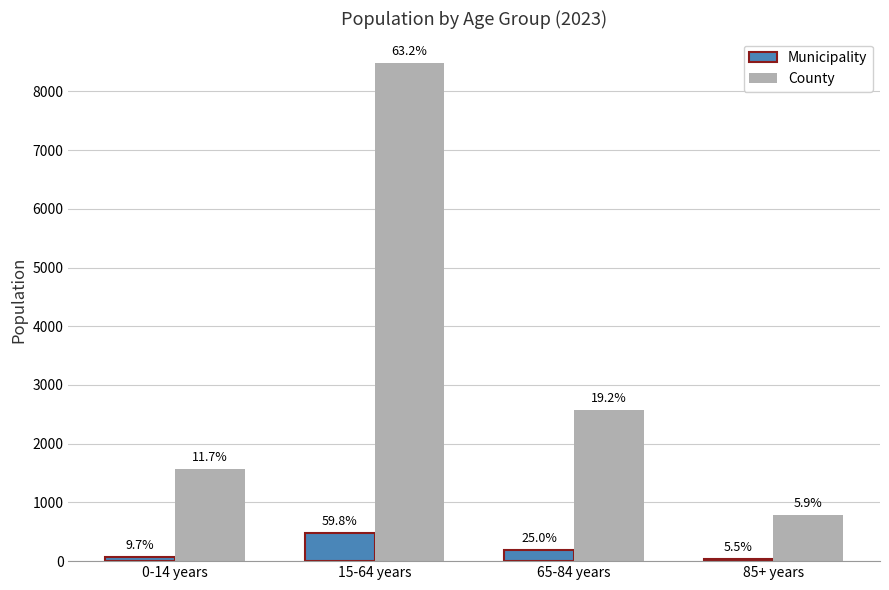

What is the average value of the Municipality series?

198